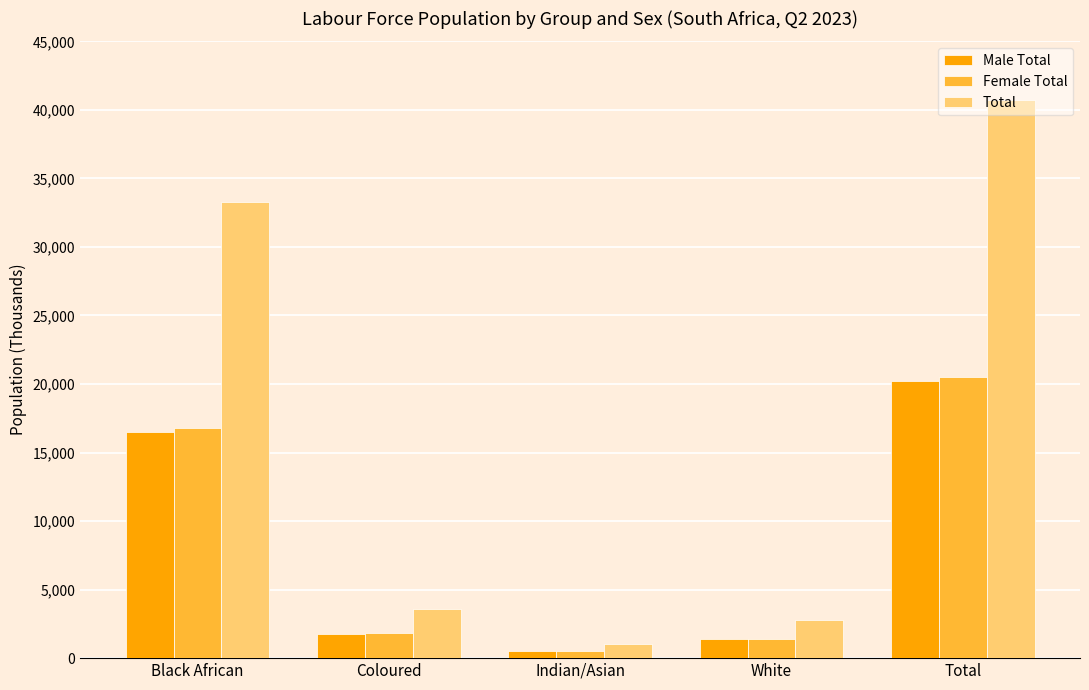

Where does the Female Total series first go above 1846?

Black African